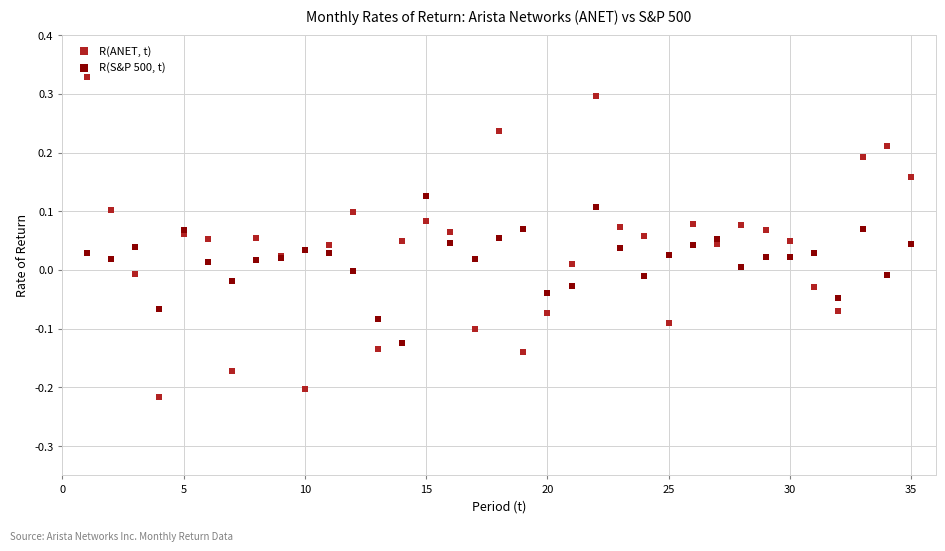

Which series reaches the minimum Y coordinate?

R(ANET, t)